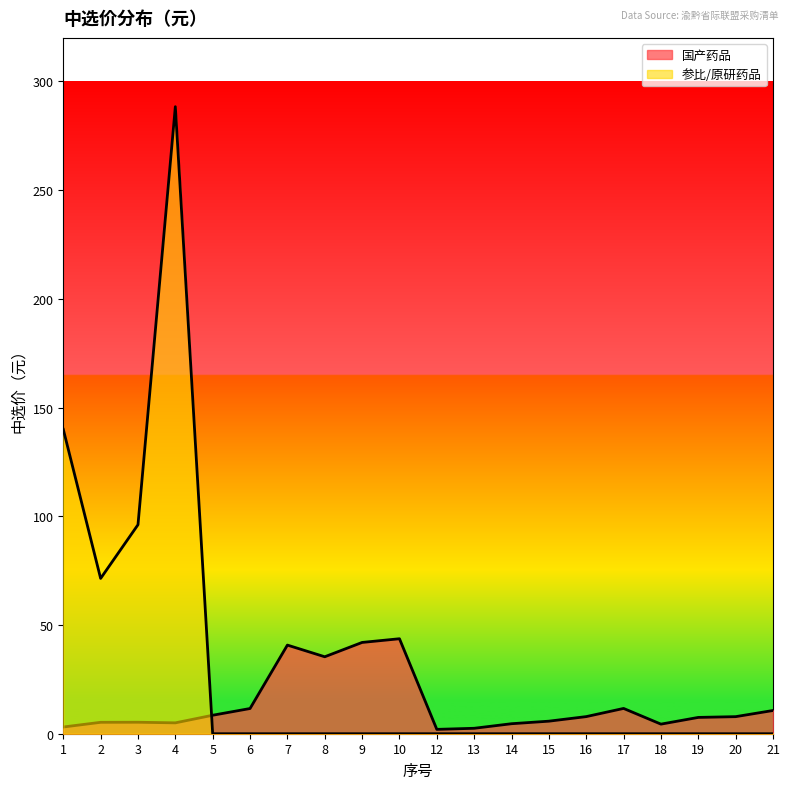

How many lines are shown in the chart?

2